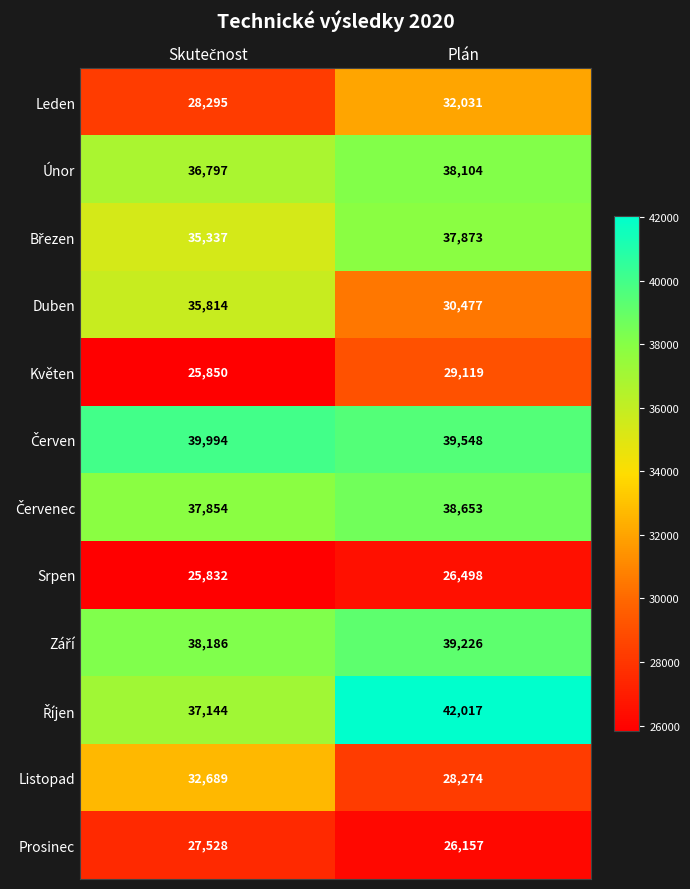

Which series has the widest spread of values?

Duben